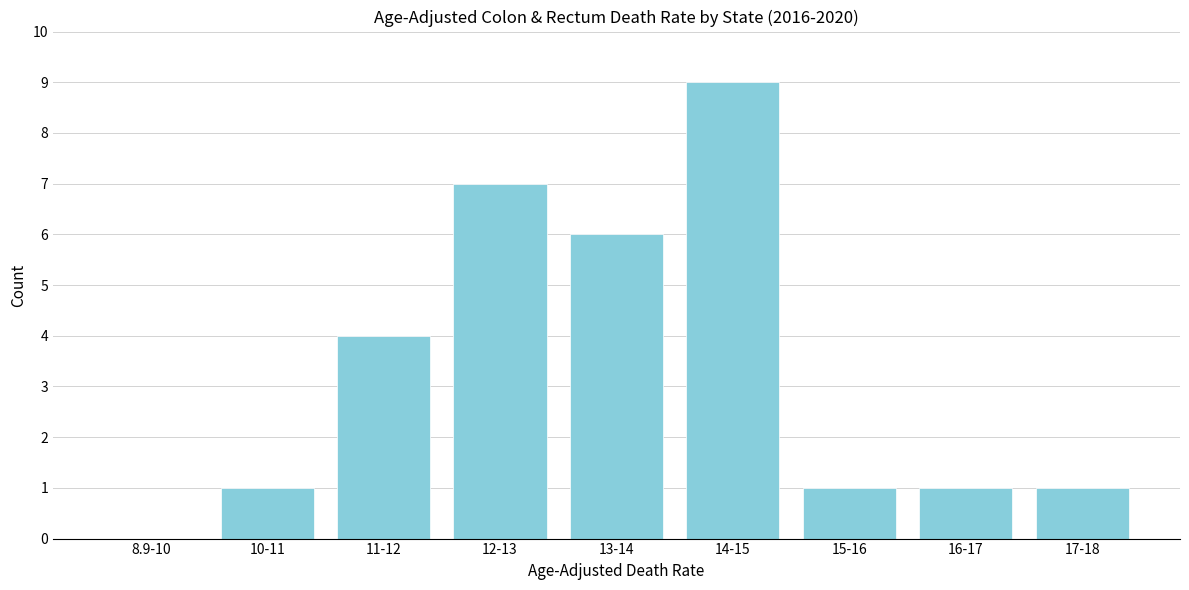

Reading left to right, extract all data points from this chart.

8.9-10=0	10-11=1	11-12=4	12-13=7	13-14=6	14-15=9	15-16=1	16-17=1	17-18=1